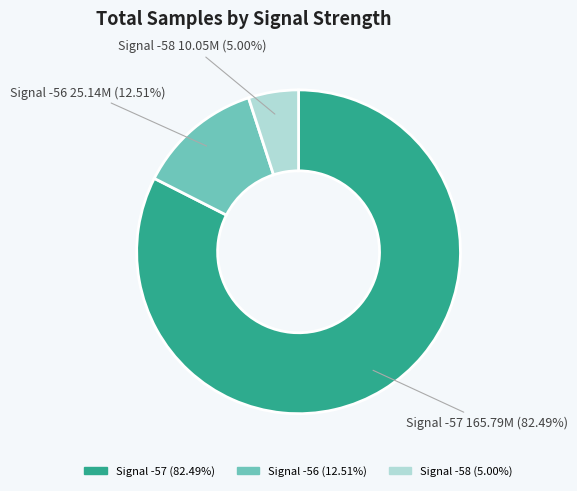

Rank the categories by value from lowest to highest.

Signal -58, Signal -56, Signal -57